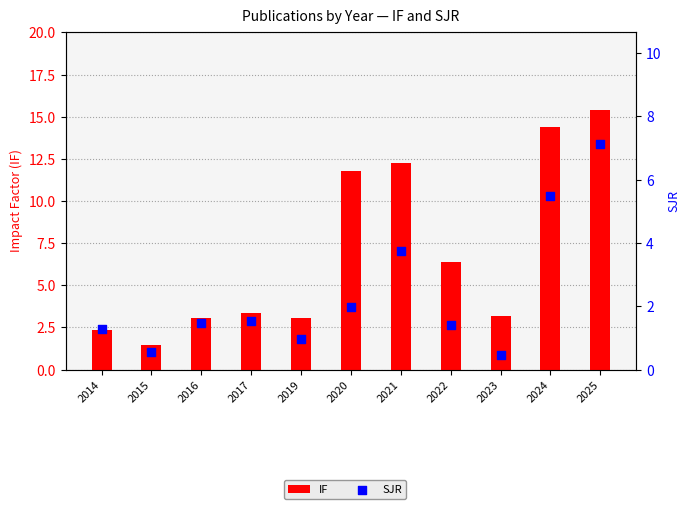

Is the value of IF at 2019 greater than the value of SJR at 2016?

Yes